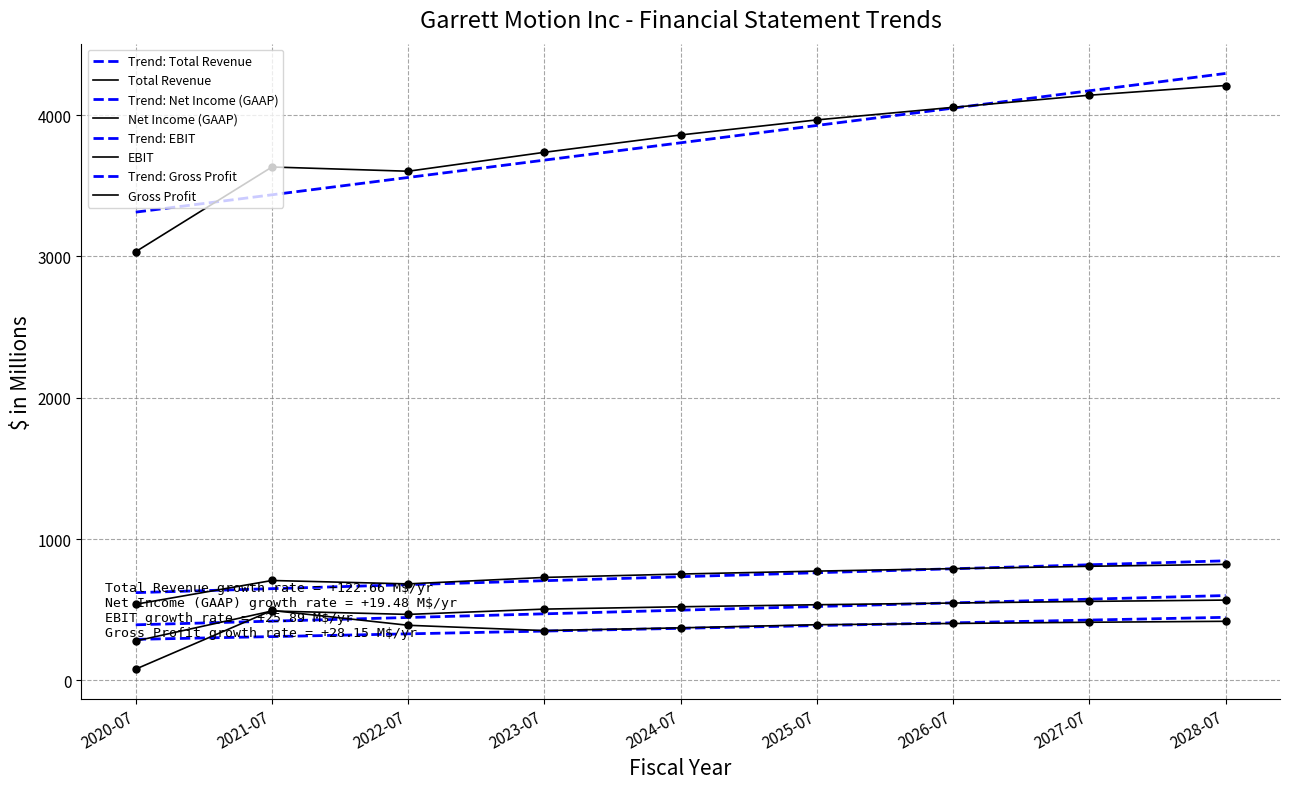

Which series reaches the maximum Y coordinate?

Total Revenue